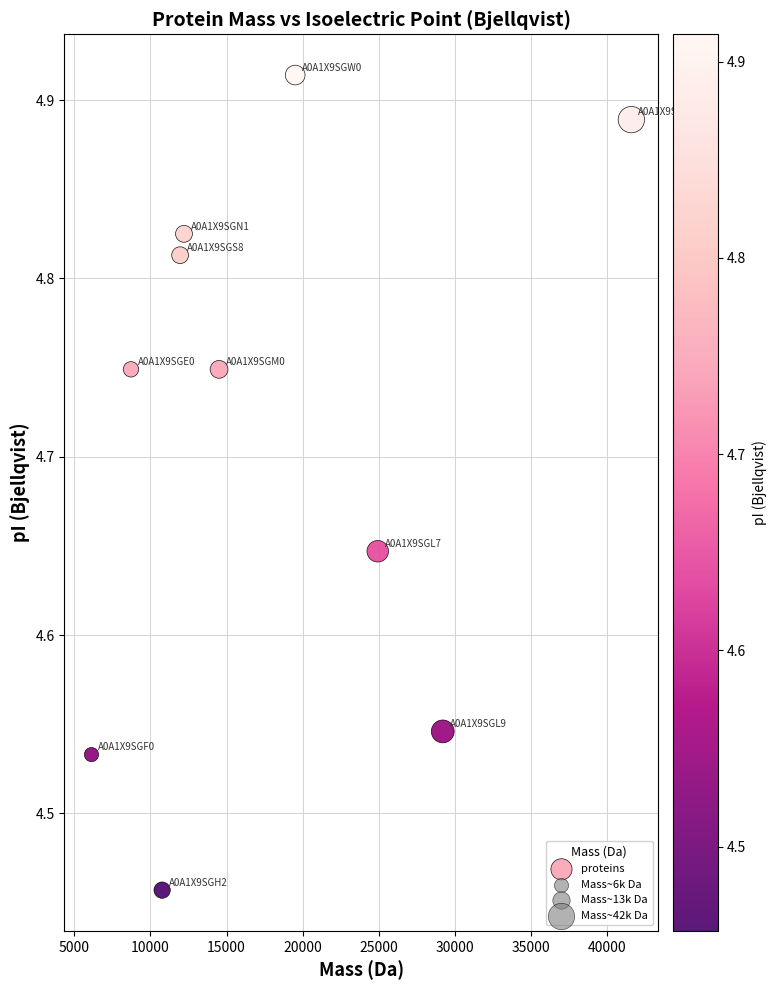

What is the range of Y values (max minus min)?

0.5